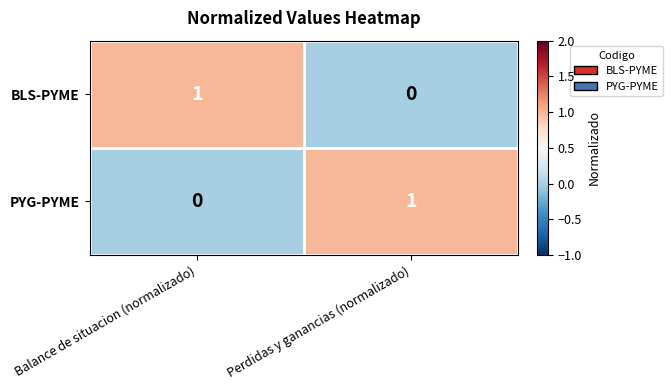

At Perdidas y ganancias (normalizado), list the series in order from largest to smallest.

PYG-PYME, BLS-PYME